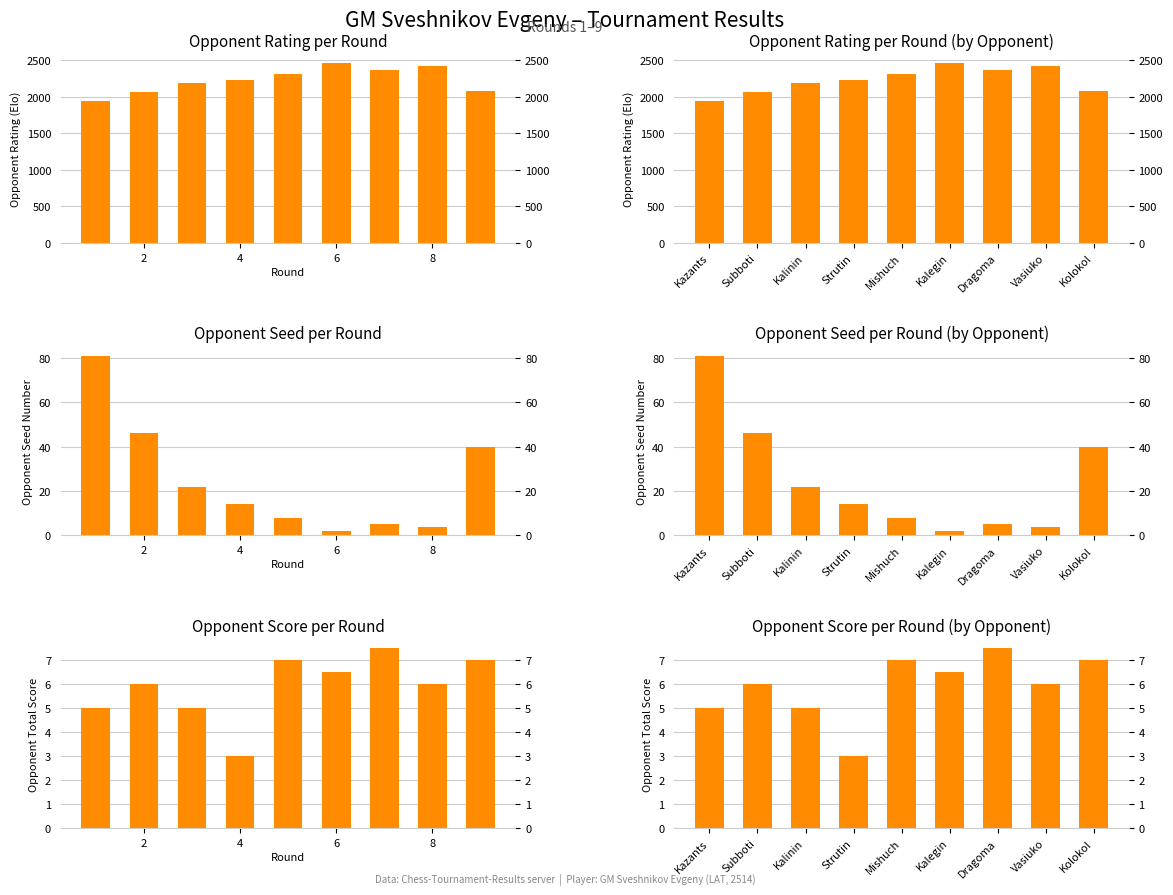

The value of Player Points at Strutin is 4.9. True or false?

False